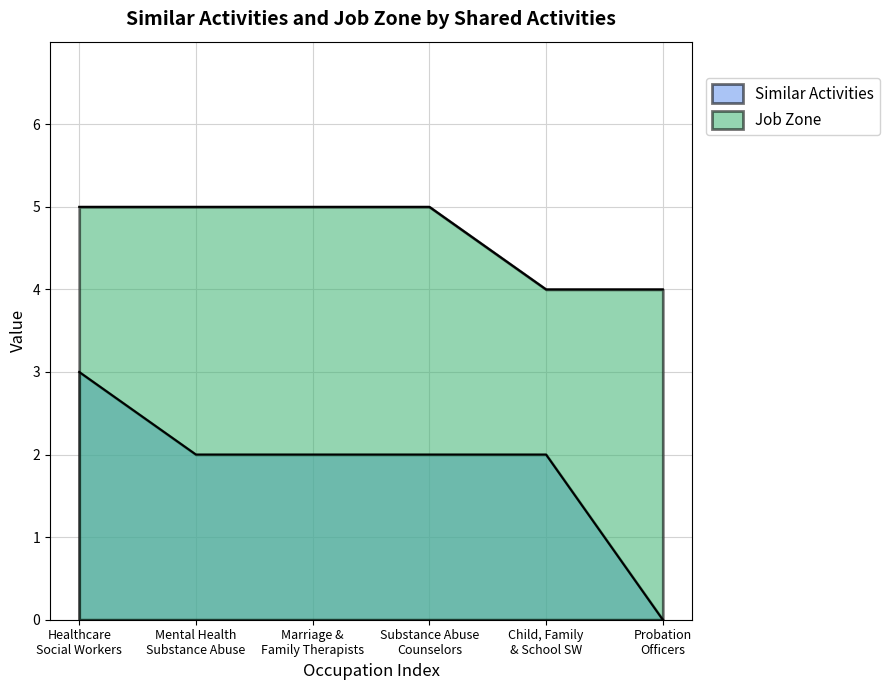

How many data points in Similar Activities are less than 2?

1